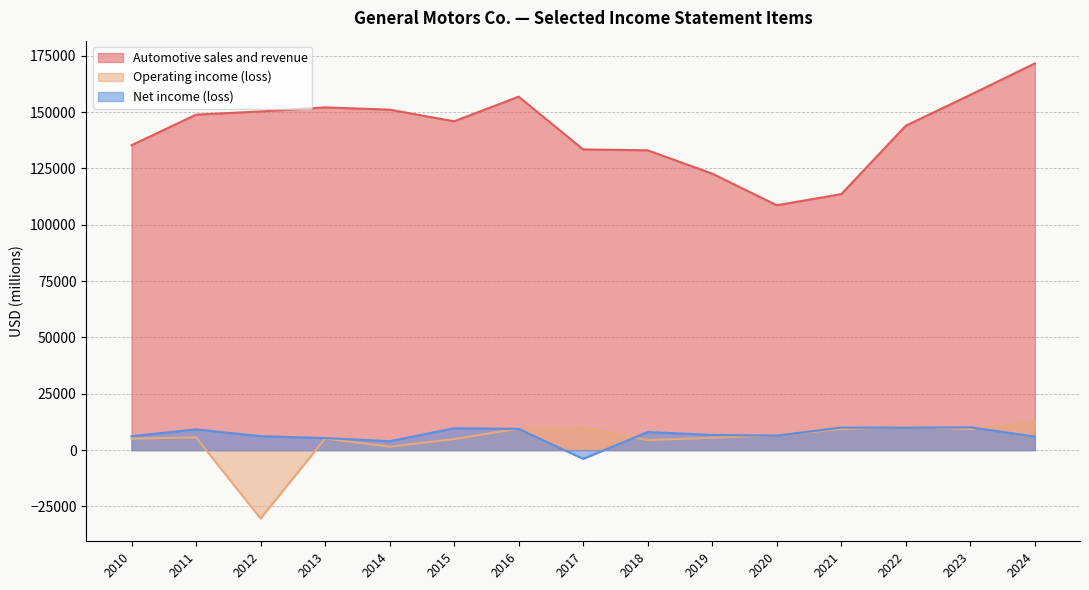

What are all the series names shown in the legend?

Automotive sales and revenue, Operating income (loss), Net income (loss)